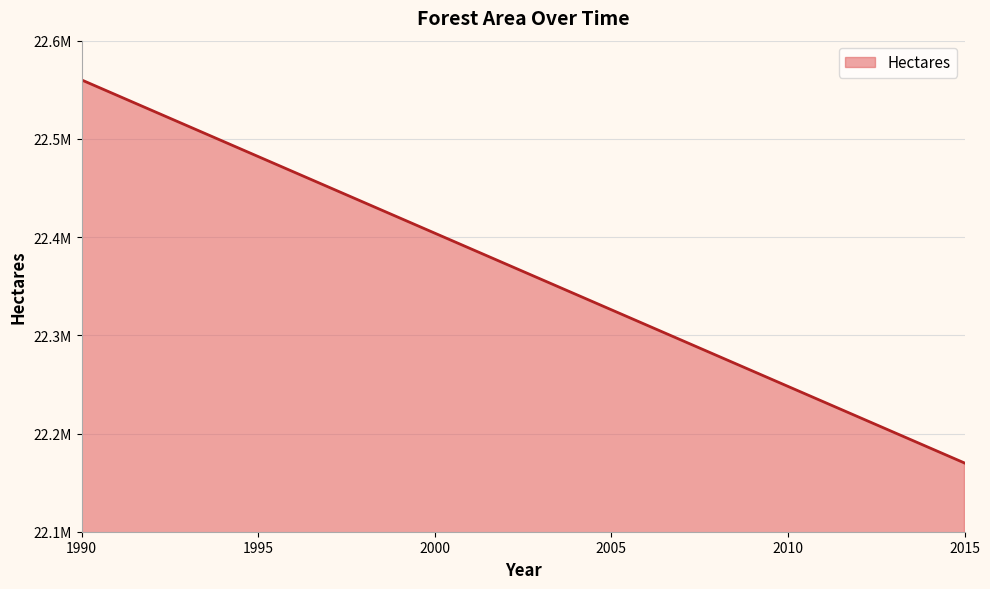

At which label is the value closest to 22365000?

2002